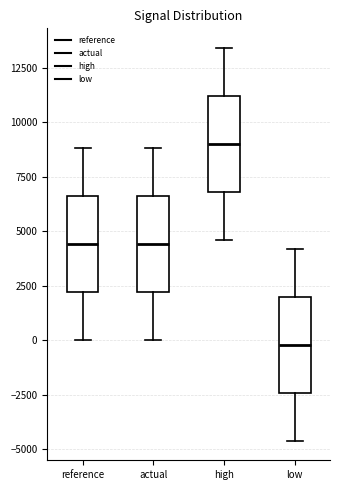

Where is the lower edge of the box for high on the y-axis? The values are not printed on the chart, so give them approximately, as read against the axis.

7000